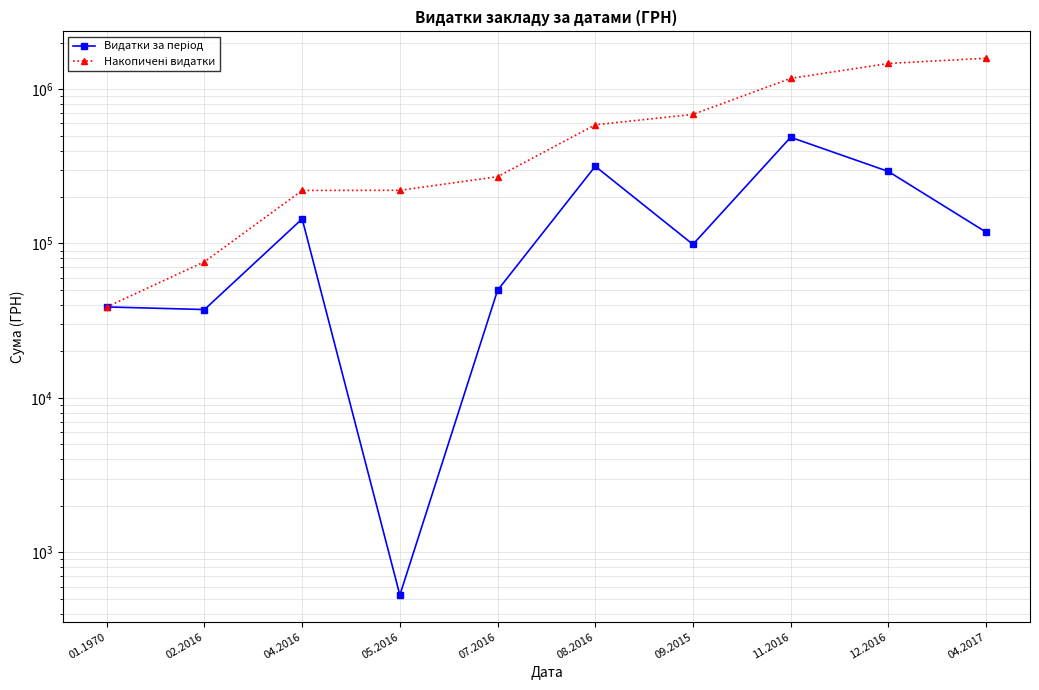

What is the difference between the second highest and minimum values in the Накопичені видатки series?

1427366.6